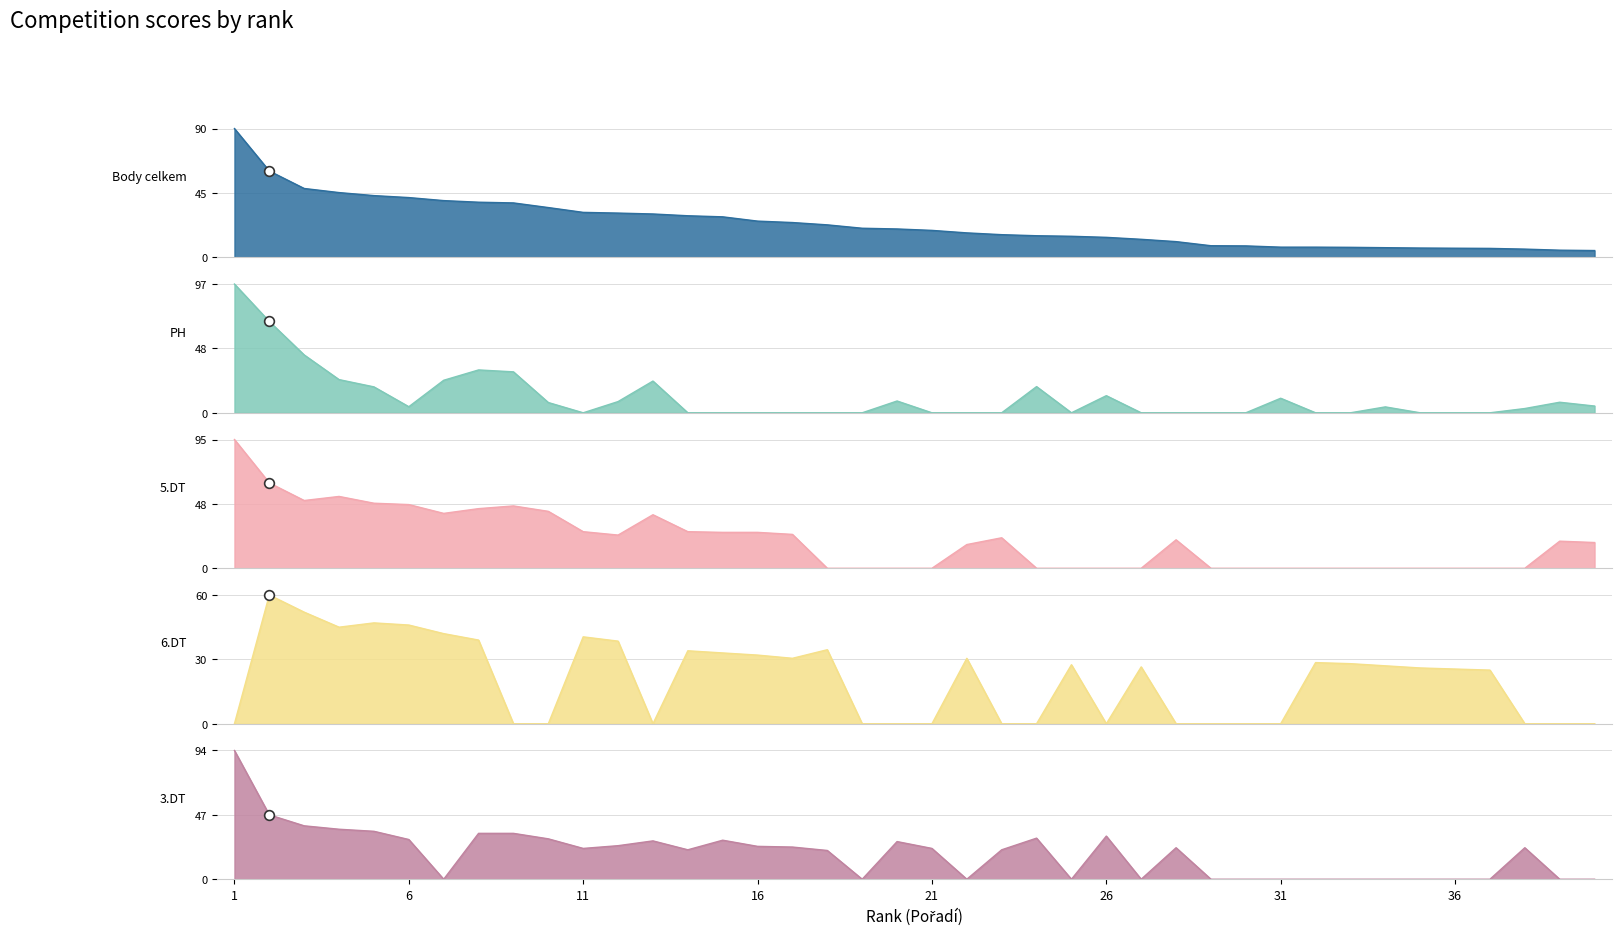

The value of 5.DT at 22 is 29.2. True or false?

False